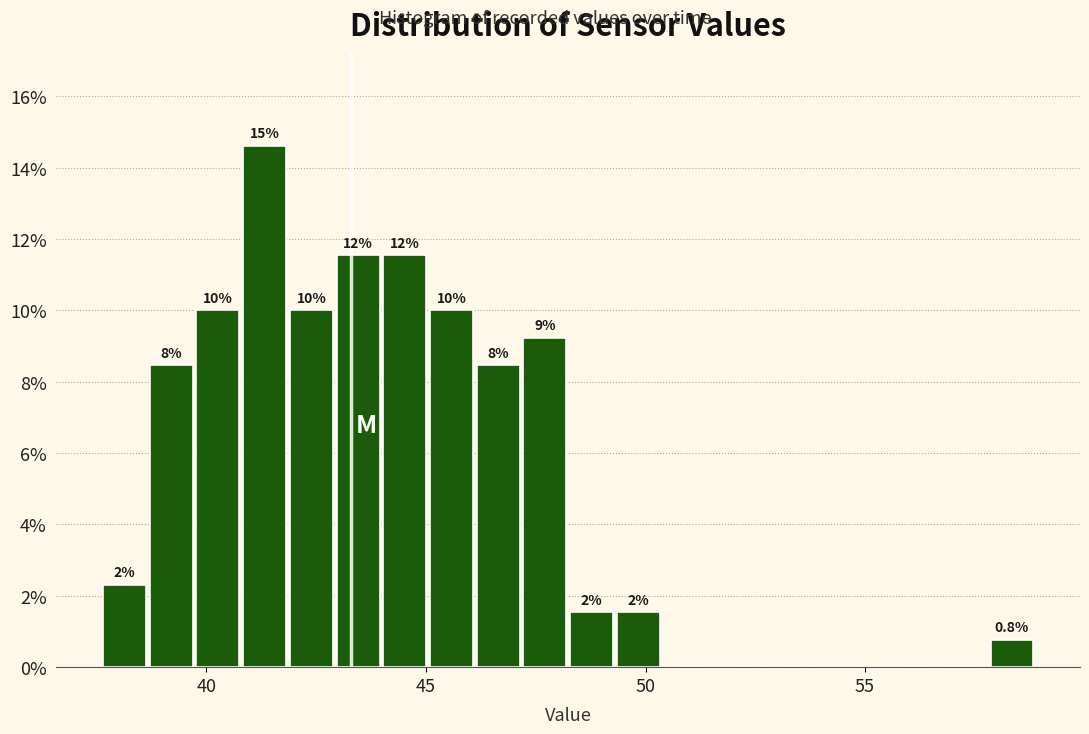

Around what value on the x-axis is the tallest bar? Give the approximate position of its centre, as read against the axis.

41.5